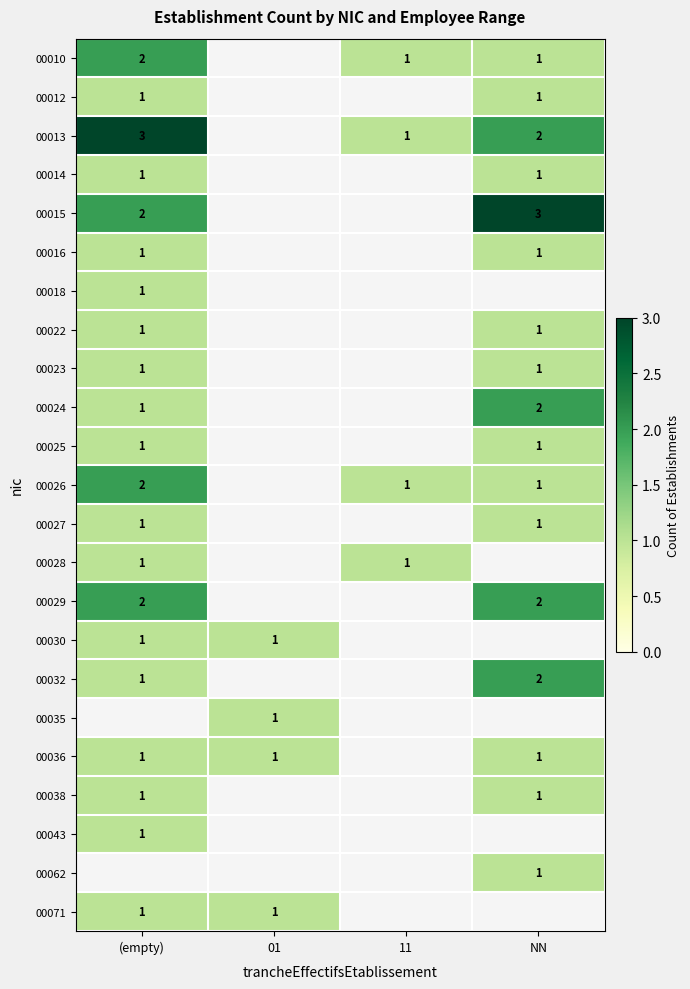

Which category has the lowest value across all series?

01